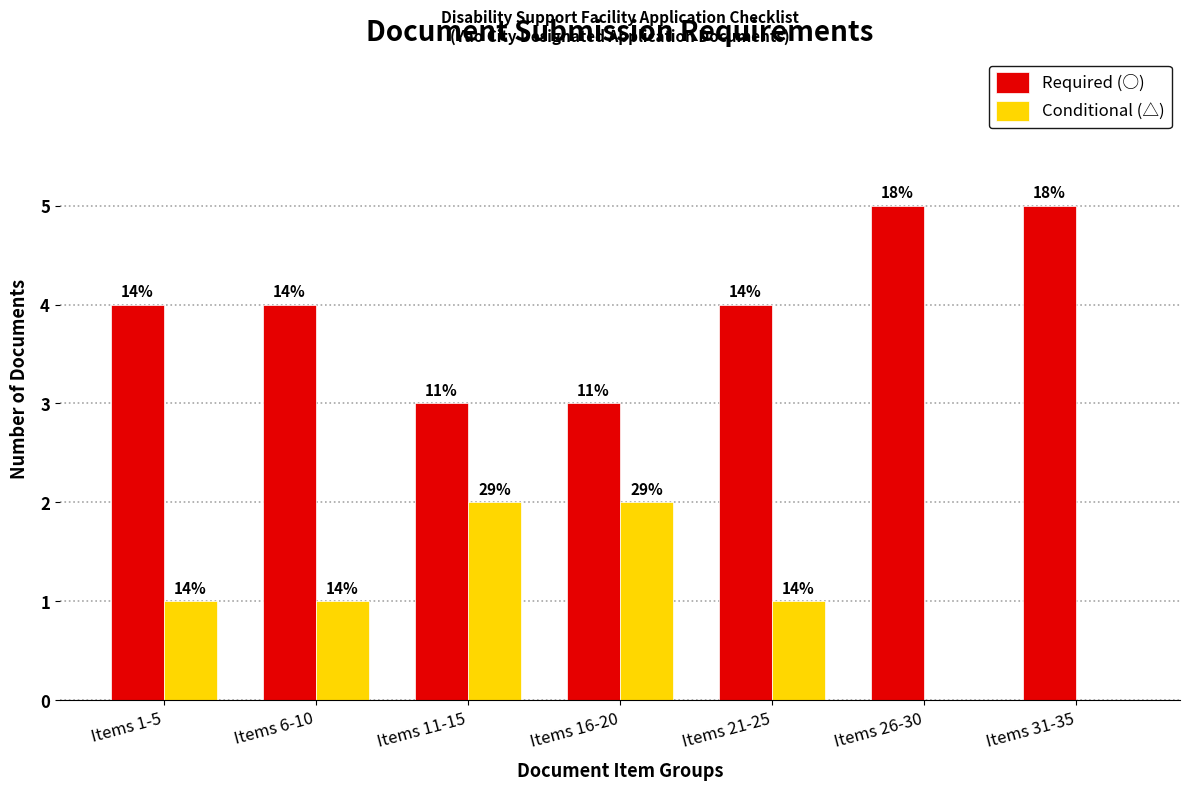

Are the bars grouped side by side (vs. stacked)?

Yes